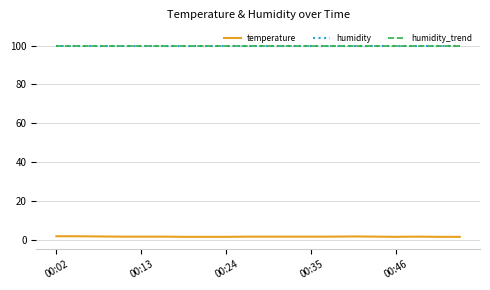

Which series has the largest range (max minus min)?

temperature